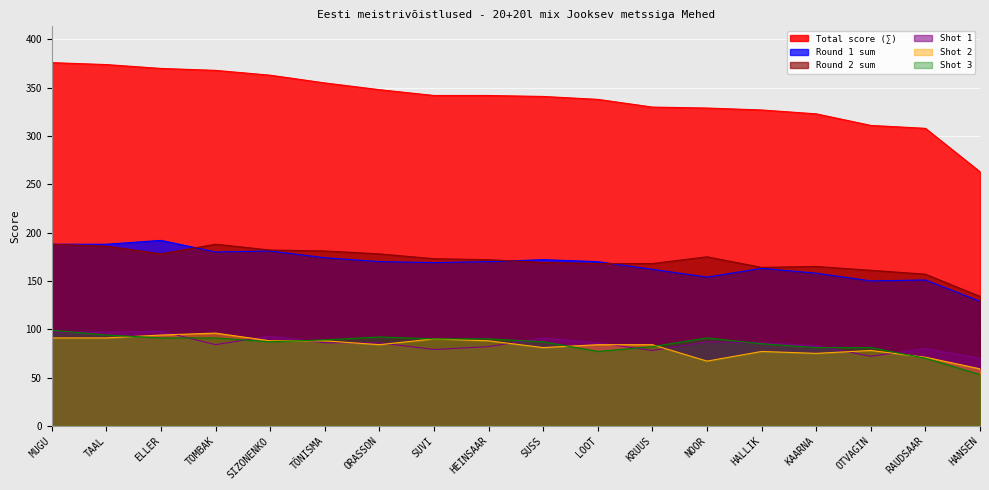

The value of Shot 1 at MUGU is 97. True or false?

True